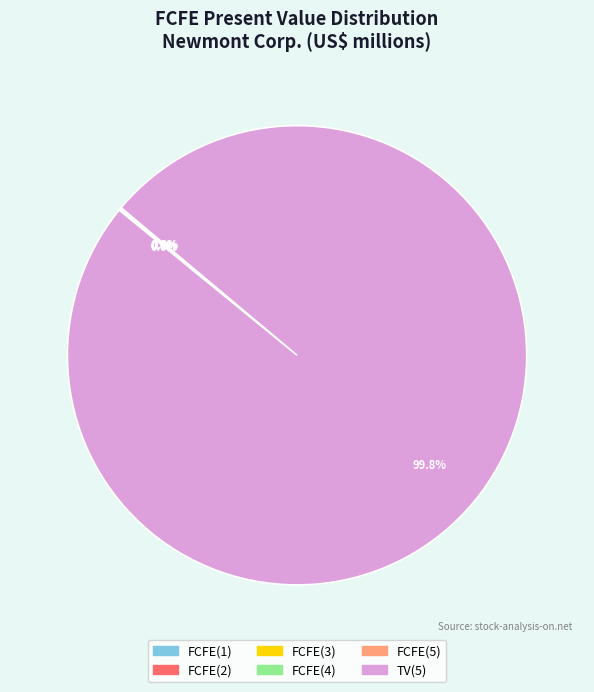

Which slice is the largest?

TV(5)